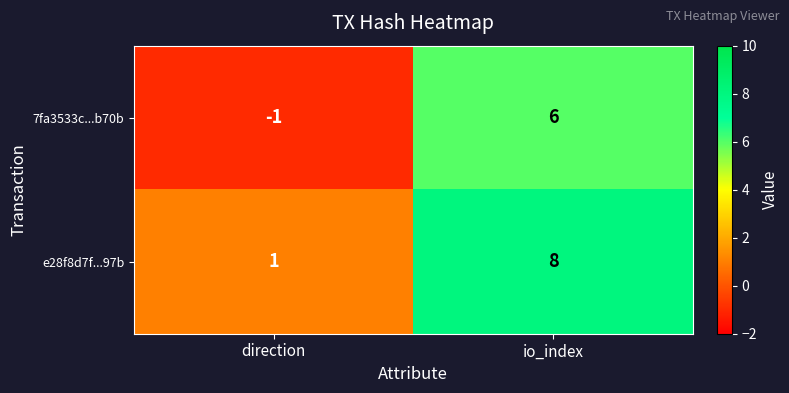

Reading left to right, transcribe all the data shown in this chart.

7fa3533c...b70b: direction=-1	io_index=6
e28f8d7f...97b: direction=1	io_index=8